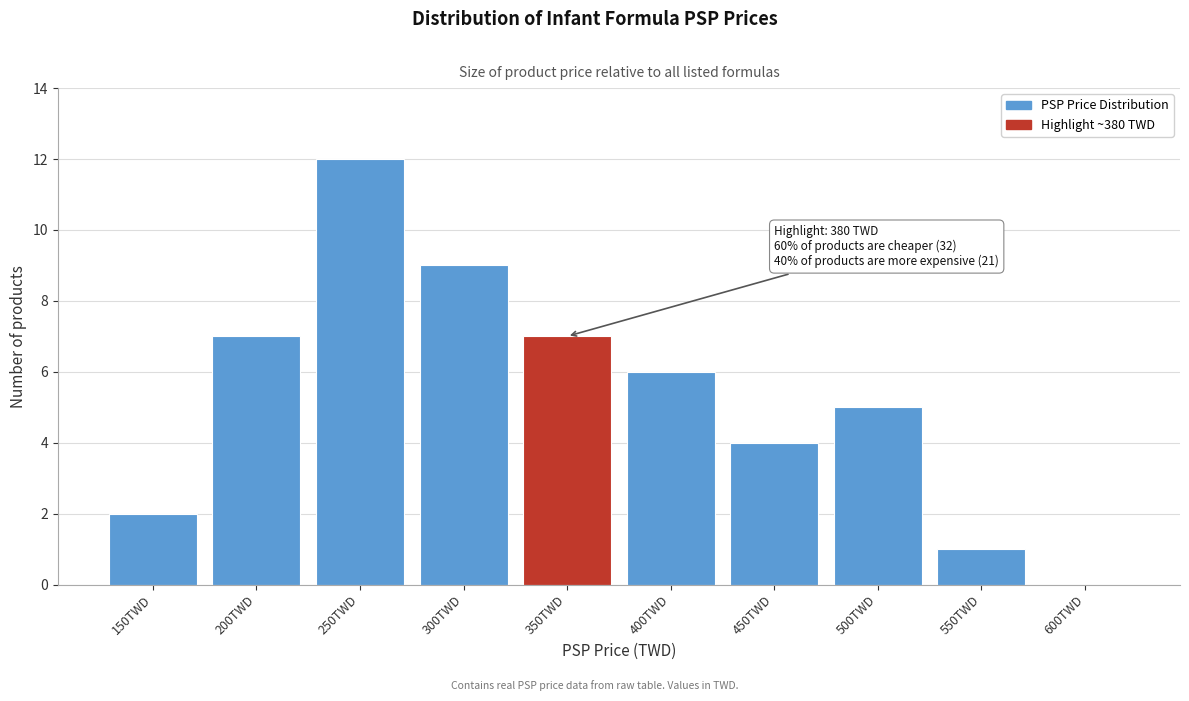

Reading left to right, what are all the values shown in this chart?

150TWD=2	200TWD=7	250TWD=12	300TWD=9	350TWD=7	400TWD=6	450TWD=4	500TWD=5	550TWD=1	600TWD=0